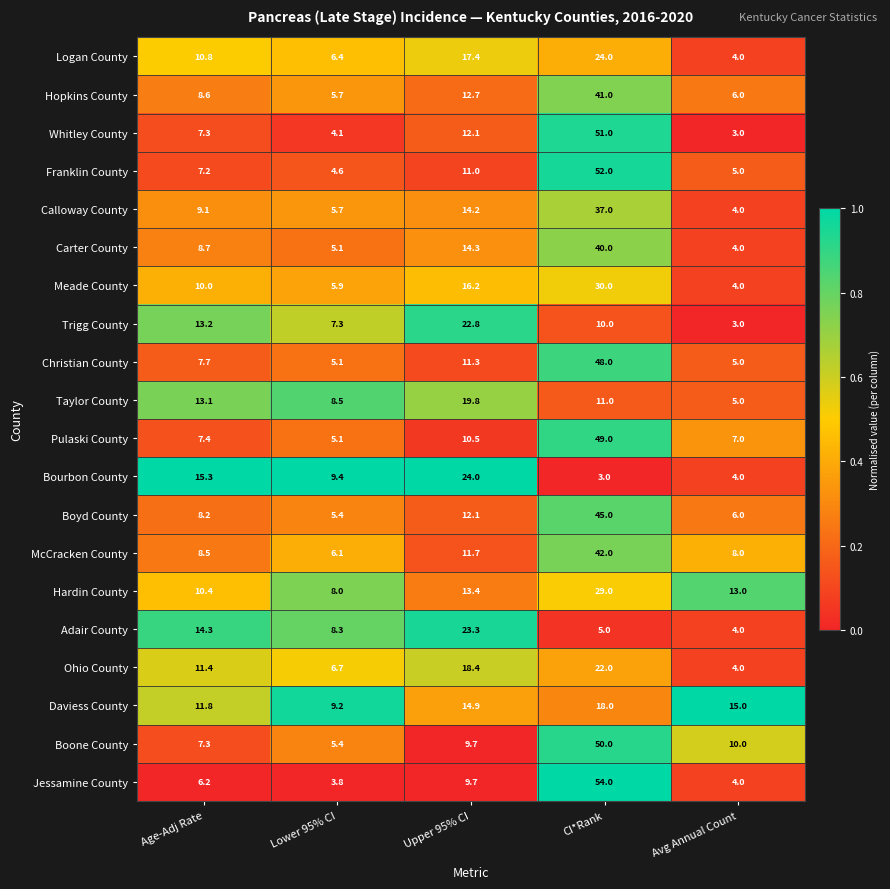

List the labels in order of Ohio County value, largest first.

CI*Rank, Upper 95% CI, Age-Adj Rate, Lower 95% CI, Avg Annual Count